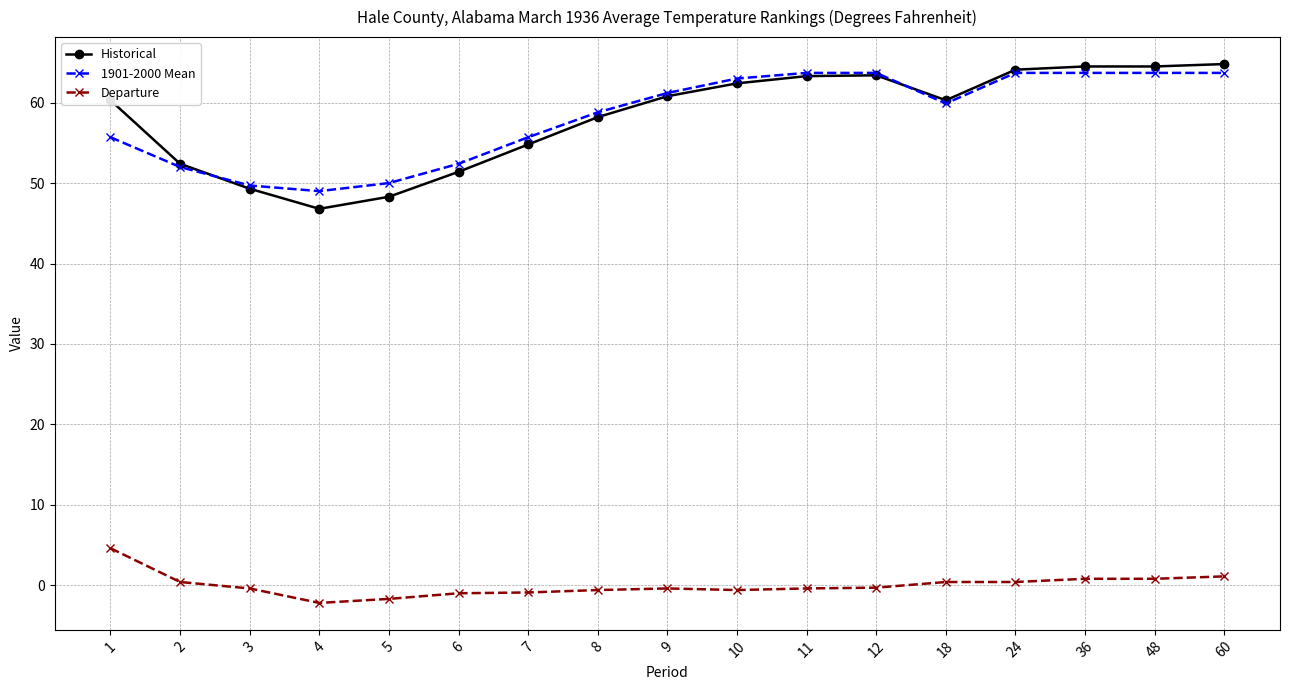

What is the greatest value displayed?

64.8